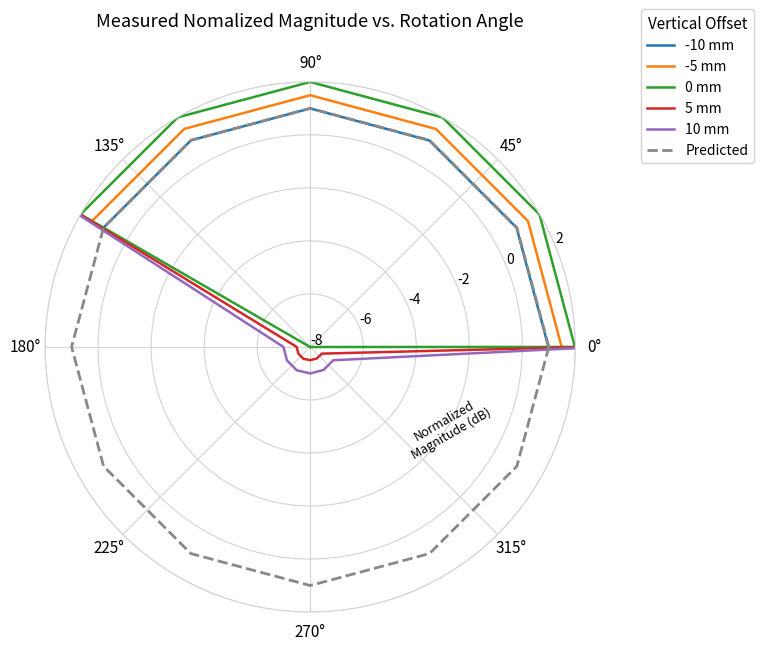

At which category does 0 mm reach its first local valley?

180°